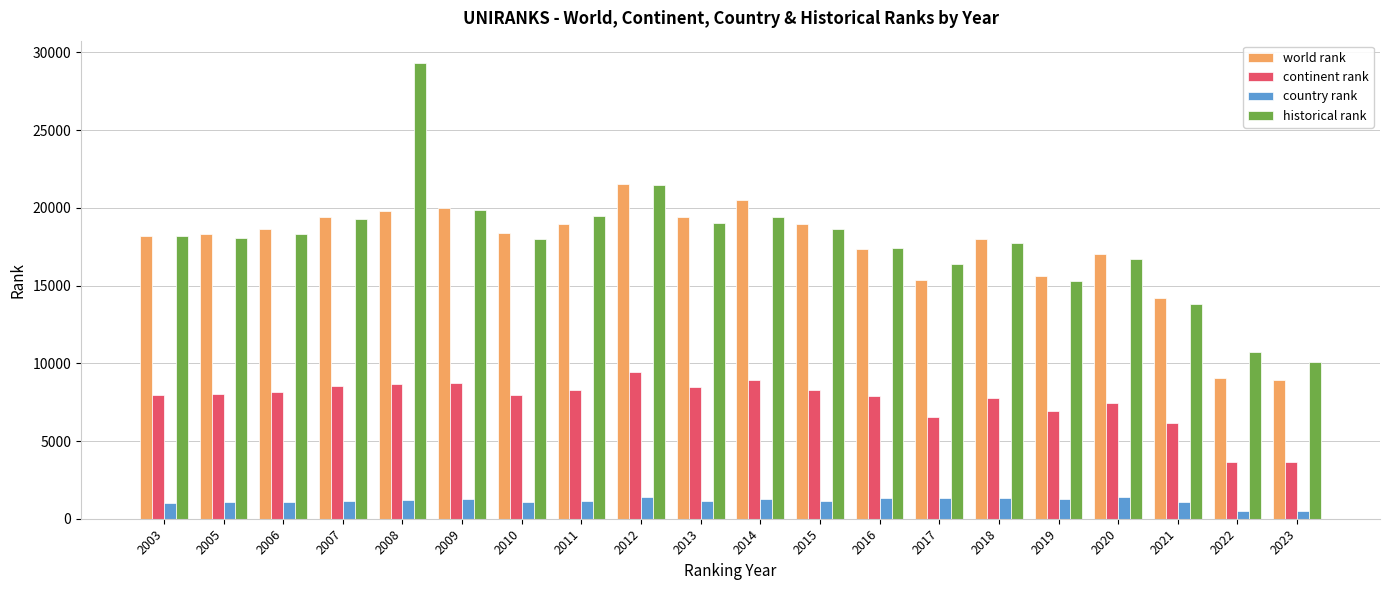

How many groups of bars are there?

20